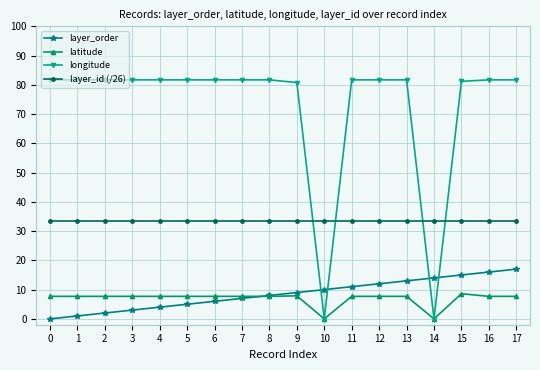

How many lines are shown in the chart?

4